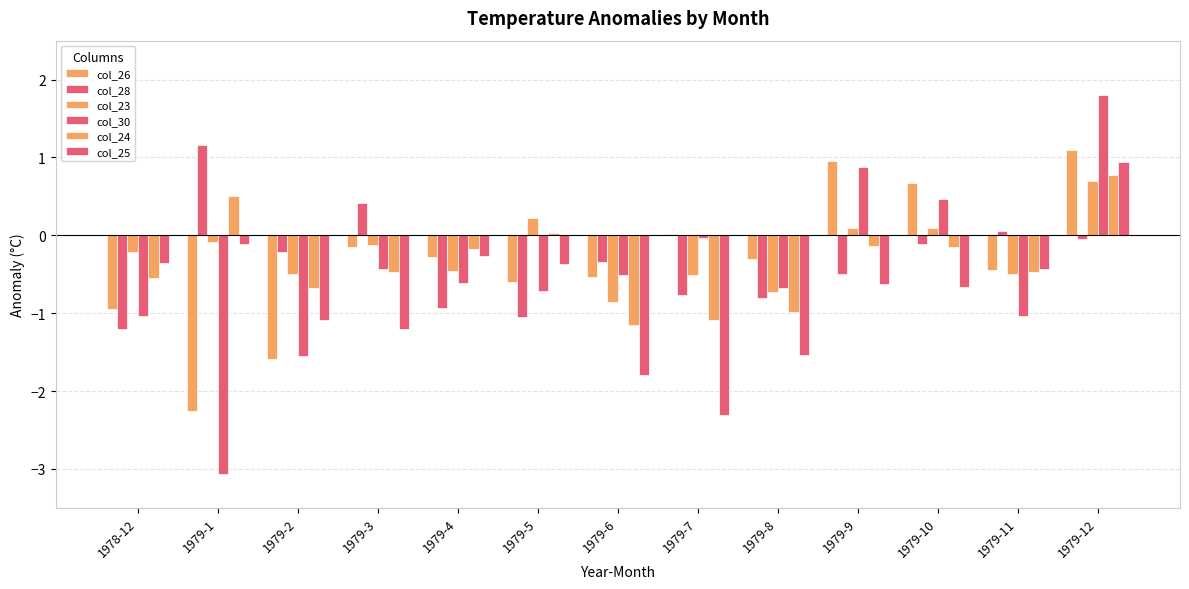

How many series are shown in this chart?

6